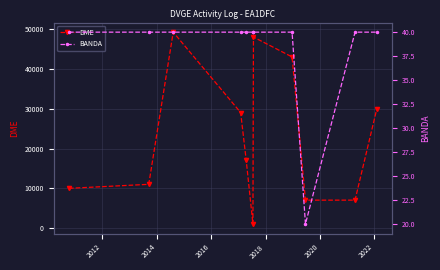

Is this an area chart (filled region under the line)?

No